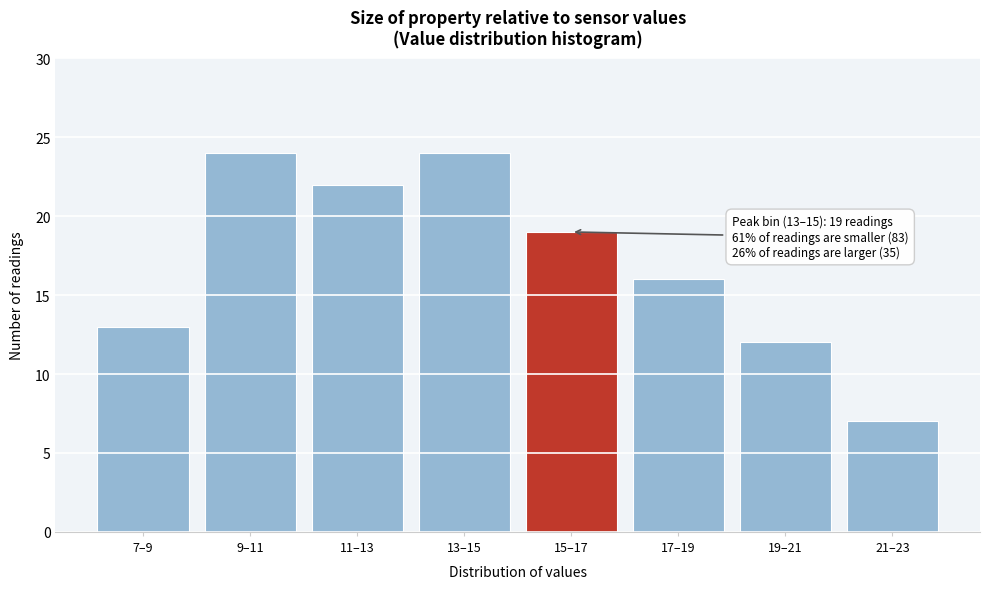

Reading right to left, list all the values displayed in this chart.

21–23=7	19–21=12	17–19=16	15–17=19	13–15=24	11–13=22	9–11=24	7–9=13